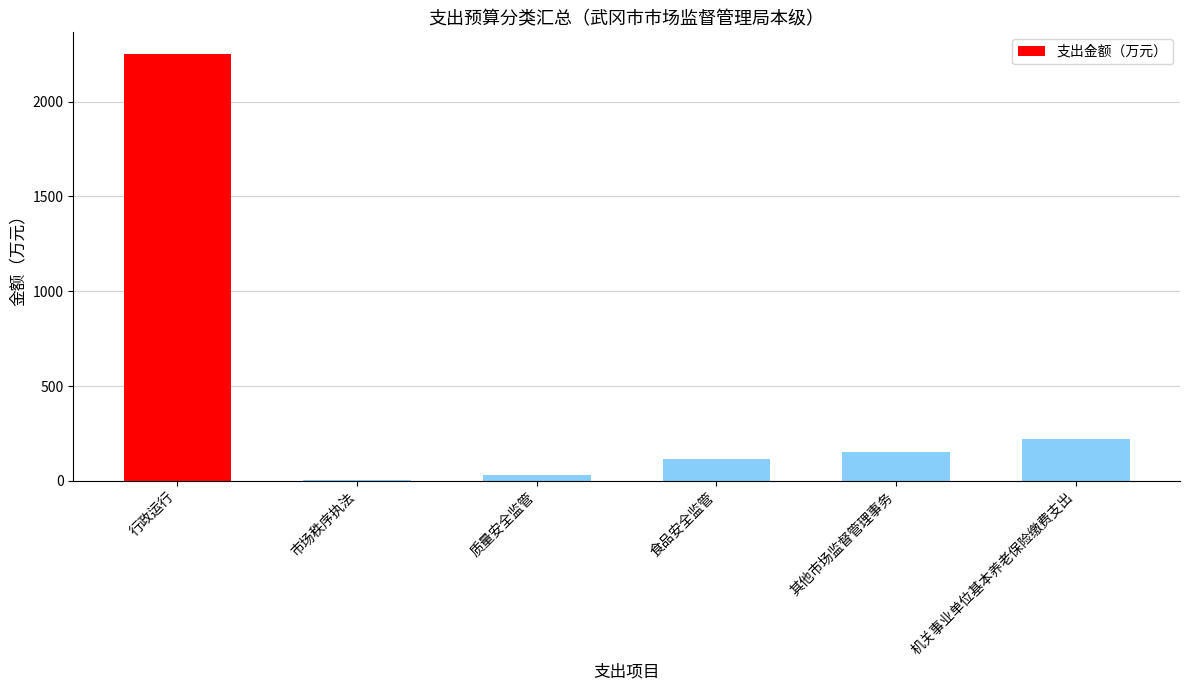

Which category has the highest value across all series?

行政运行